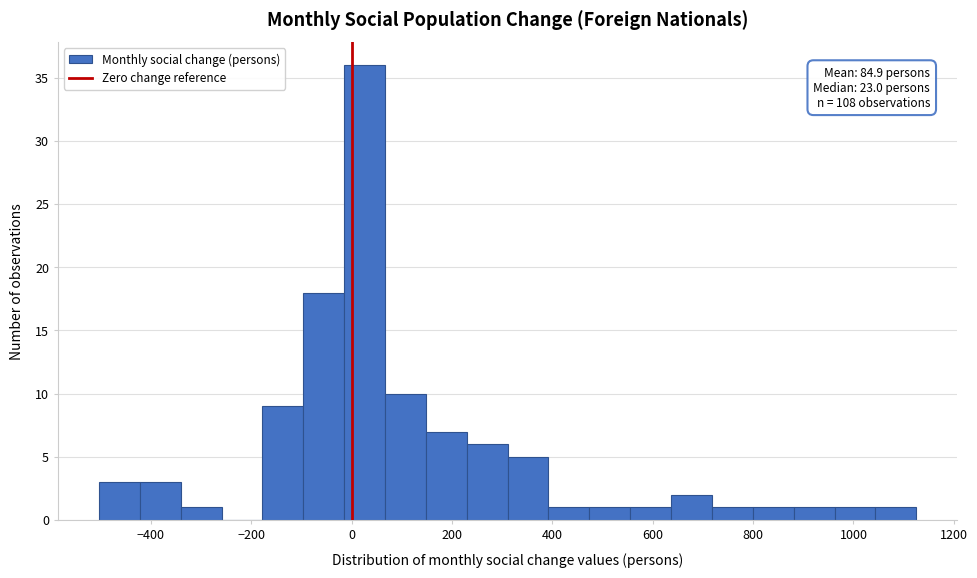

Over which range of the x-axis is the bar tallest?

-20 to 60